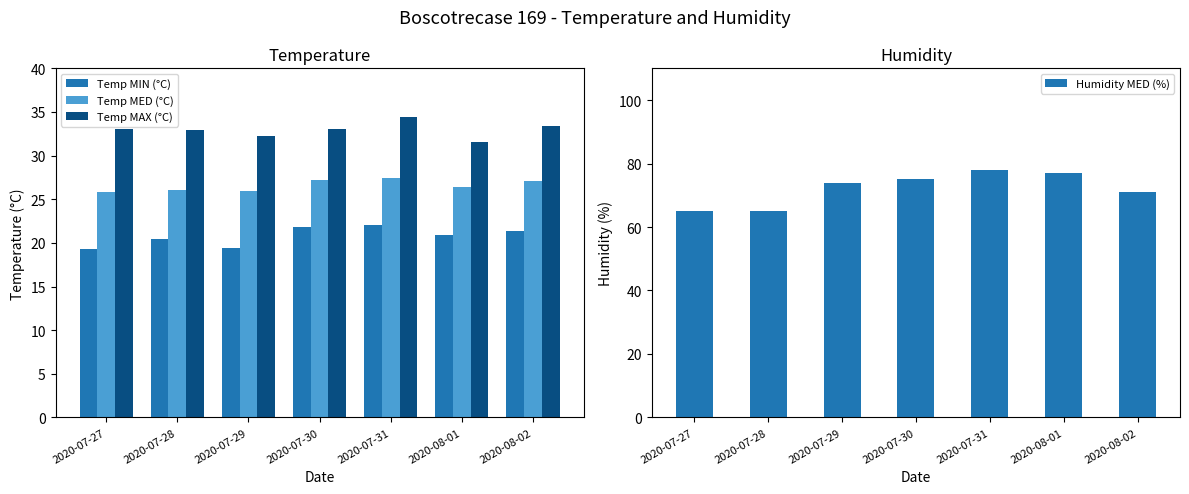

What is the label of the 4th bar from the left?

2020-07-30